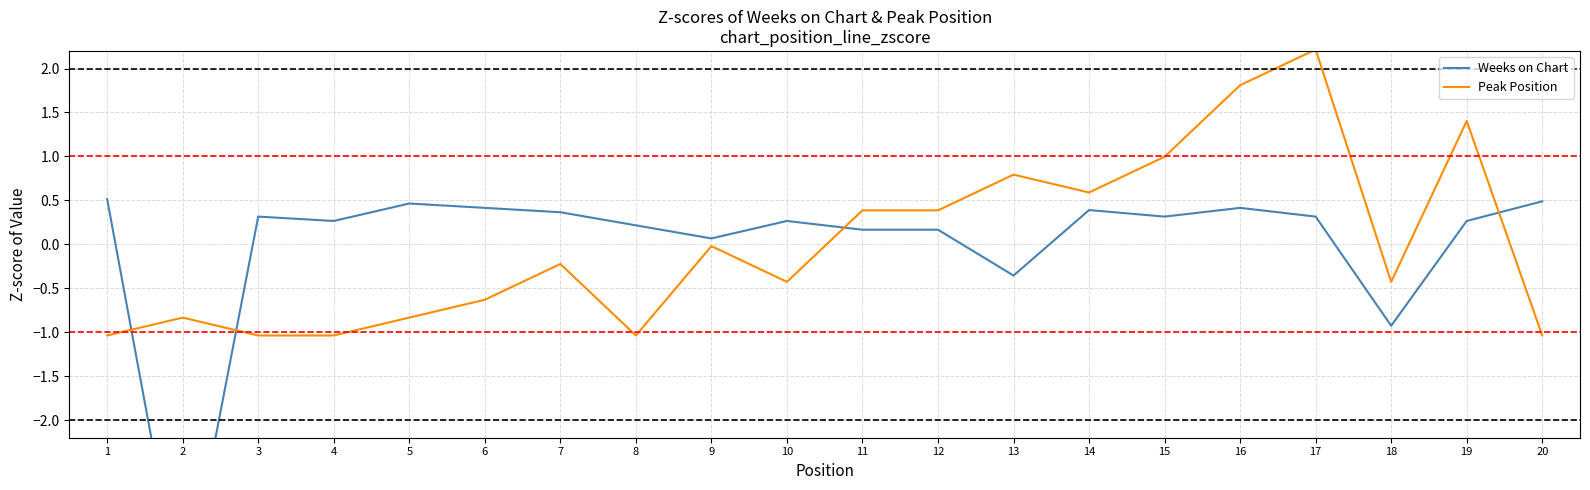

True or false: Weeks on Chart has more than 0 points higher than both neighbors.

True